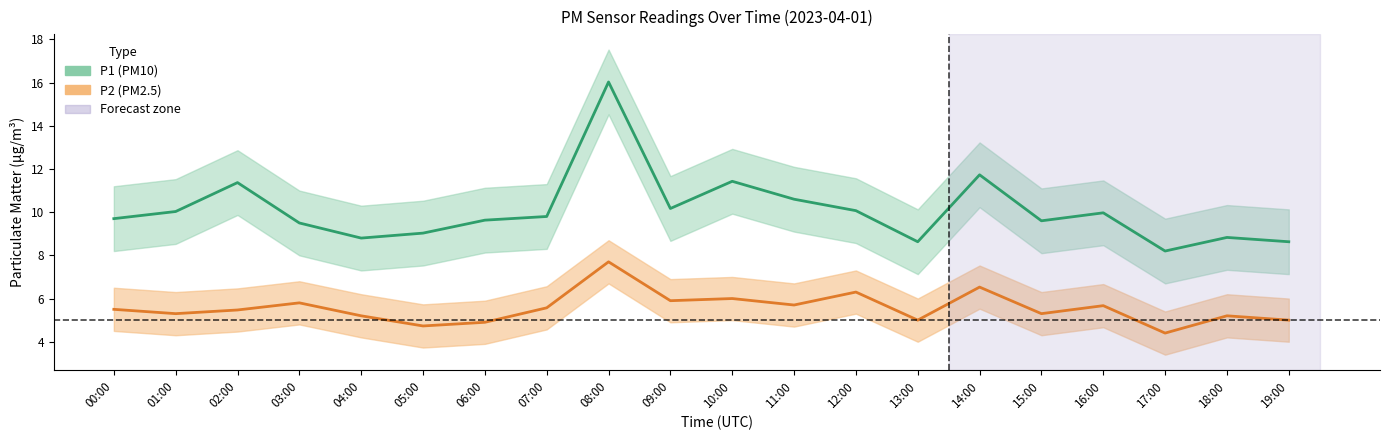

In P2 (PM2.5), how many points are lower than both neighbors (excluding endpoints)?

7